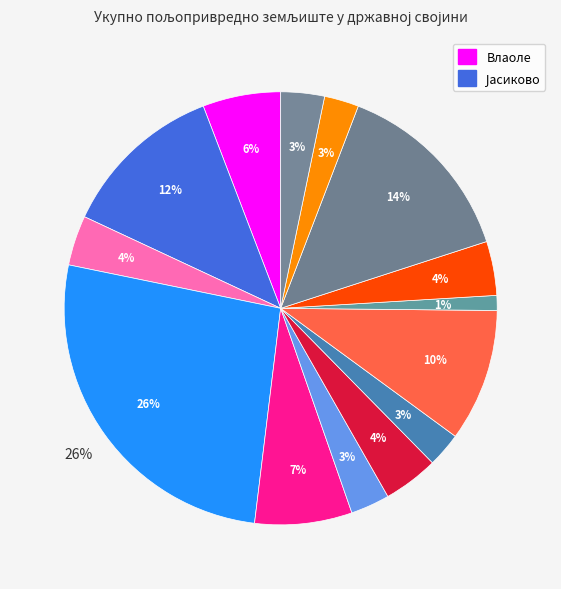

Which slice is the largest?

Бољетин